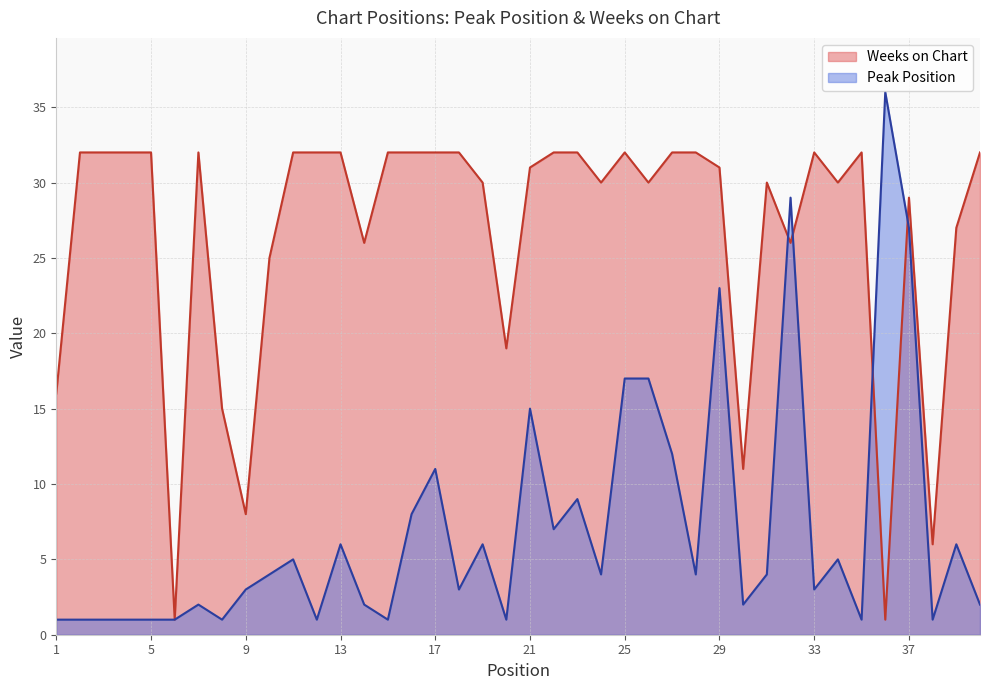

List the series in order of their overall mean, lowest first.

Peak Position, Weeks on Chart